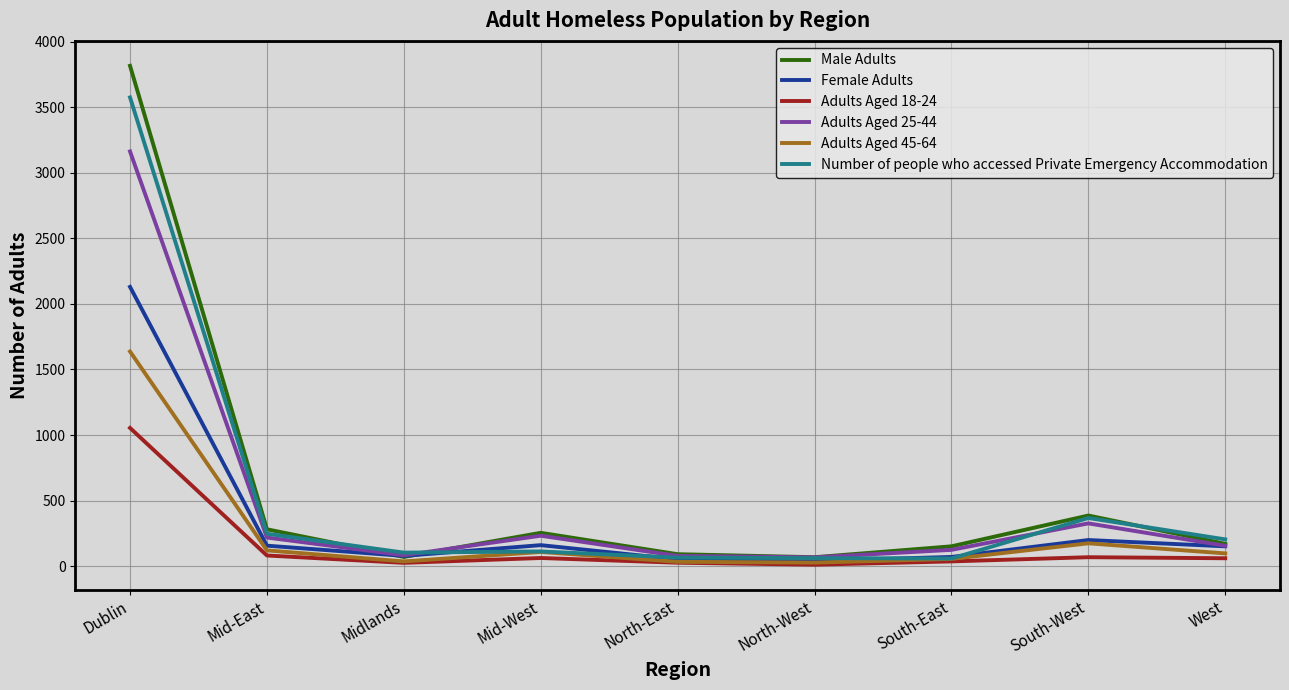

List the series in order of their peak value, lowest first.

Adults Aged 18-24, Adults Aged 45-64, Female Adults, Adults Aged 25-44, Number of people who accessed Private Emergency Accommodation, Male Adults